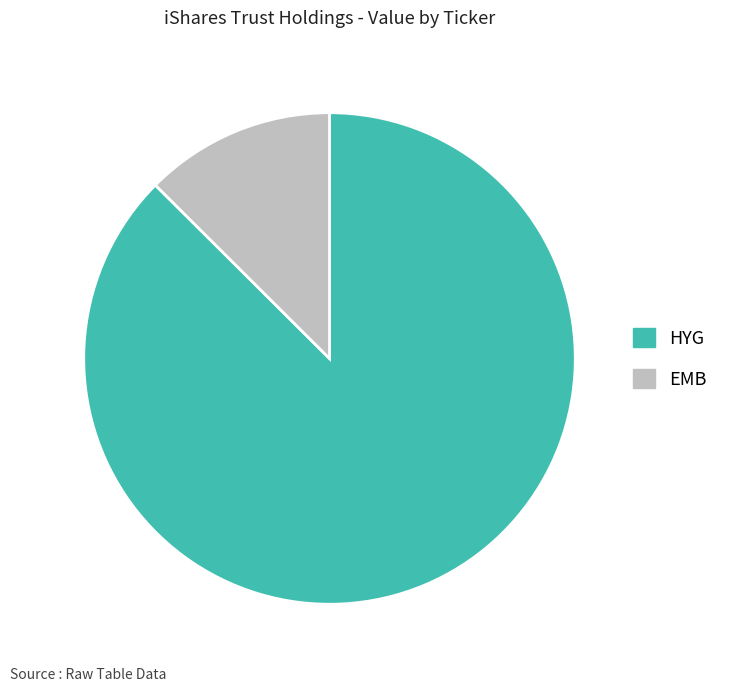

Rank the categories by value from highest to lowest.

HYG, EMB